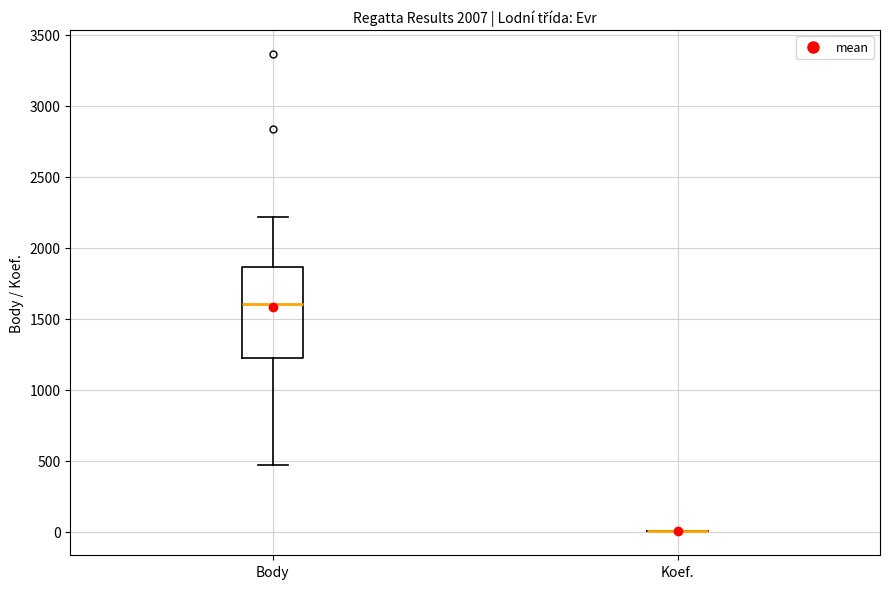

Where does the upper whisker of the box for Body end on the y-axis? The values are not printed on the chart, so give them approximately, as read against the axis.

2200